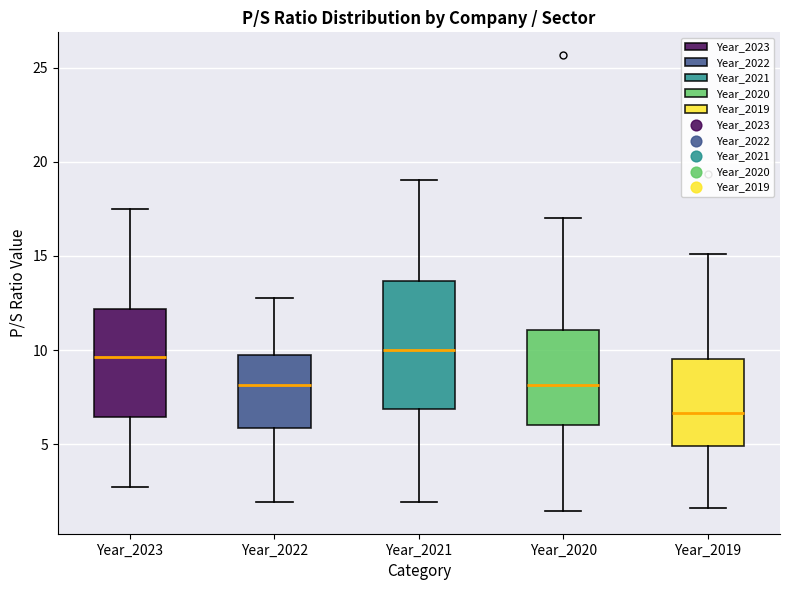

Where does the upper whisker of the box for Year_2021 end on the y-axis? The values are not printed on the chart, so give them approximately, as read against the axis.

19.0